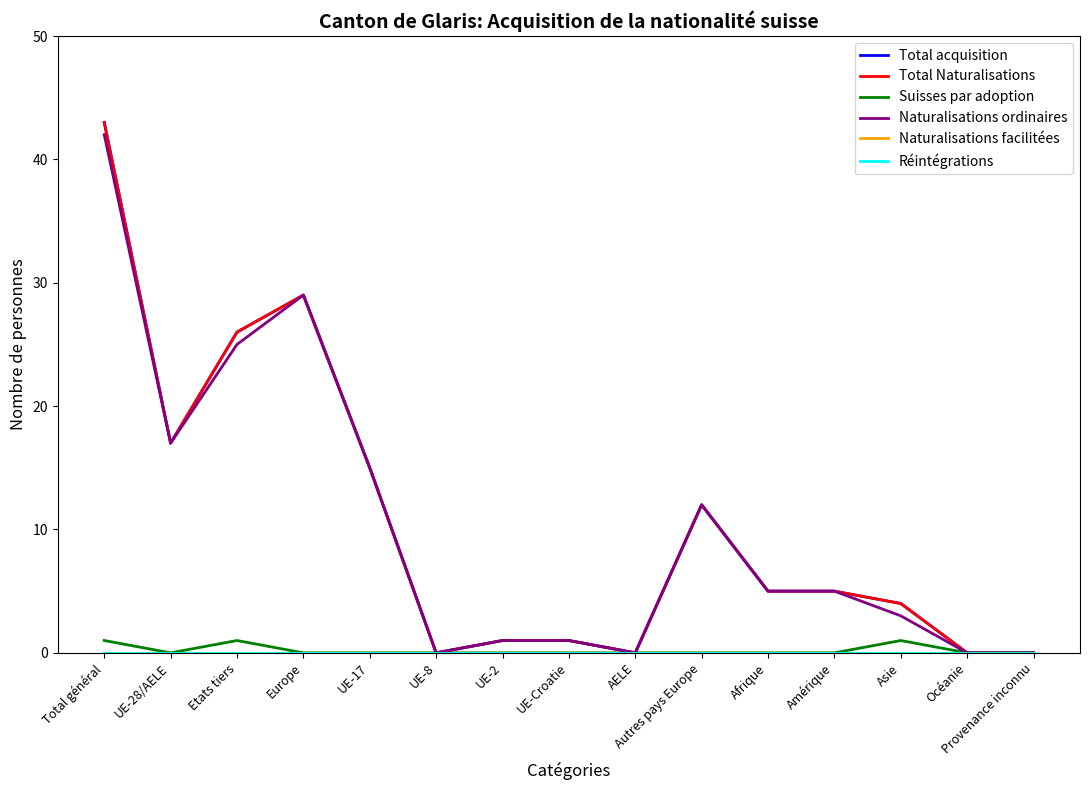

Reading right to left, list all the values displayed in this chart.

Total acquisition: Provenance inconnu=0	Océanie=0	Asie=4	Amérique=5	Afrique=5	Autres pays Europe=12	AELE=0	UE-Croatie=1	UE-2=1	UE-8=0	UE-17=15	Europe=29	Etats tiers=26	UE-28/AELE=17	Total général=43
Total Naturalisations: Provenance inconnu=0	Océanie=0	Asie=4	Amérique=5	Afrique=5	Autres pays Europe=12	AELE=0	UE-Croatie=1	UE-2=1	UE-8=0	UE-17=15	Europe=29	Etats tiers=26	UE-28/AELE=17	Total général=43
Suisses par adoption: Provenance inconnu=0	Océanie=0	Asie=1	Amérique=0	Afrique=0	Autres pays Europe=0	AELE=0	UE-Croatie=0	UE-2=0	UE-8=0	UE-17=0	Europe=0	Etats tiers=1	UE-28/AELE=0	Total général=1
Naturalisations ordinaires: Provenance inconnu=0	Océanie=0	Asie=3	Amérique=5	Afrique=5	Autres pays Europe=12	AELE=0	UE-Croatie=1	UE-2=1	UE-8=0	UE-17=15	Europe=29	Etats tiers=25	UE-28/AELE=17	Total général=42
Naturalisations facilitées: Provenance inconnu=0	Océanie=0	Asie=0	Amérique=0	Afrique=0	Autres pays Europe=0	AELE=0	UE-Croatie=0	UE-2=0	UE-8=0	UE-17=0	Europe=0	Etats tiers=0	UE-28/AELE=0	Total général=0
Réintégrations: Provenance inconnu=0	Océanie=0	Asie=0	Amérique=0	Afrique=0	Autres pays Europe=0	AELE=0	UE-Croatie=0	UE-2=0	UE-8=0	UE-17=0	Europe=0	Etats tiers=0	UE-28/AELE=0	Total général=0